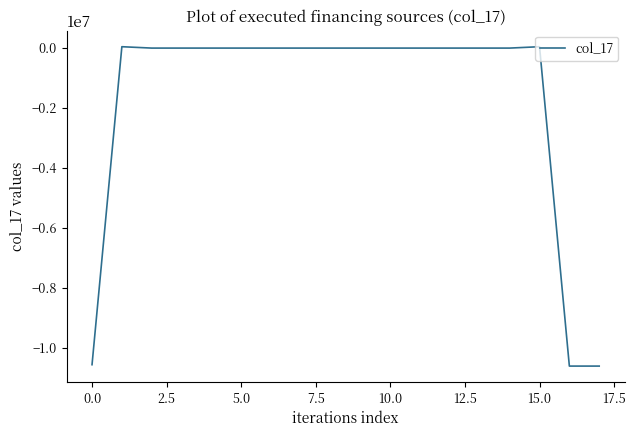

What is the minimum value shown in the chart?

-10603892.6